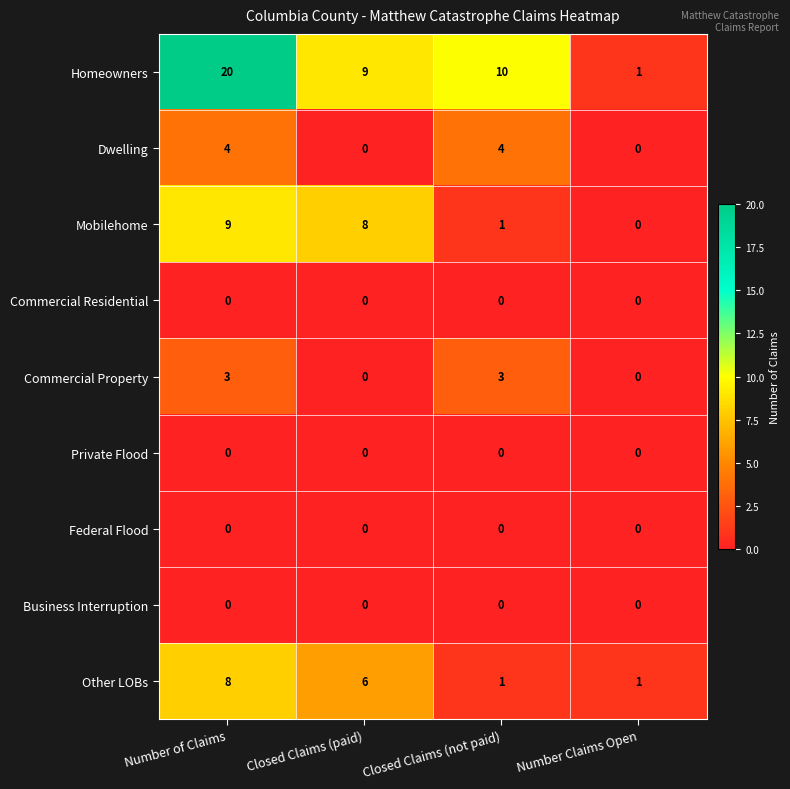

How many Dwelling values are between 0 and 4?

4